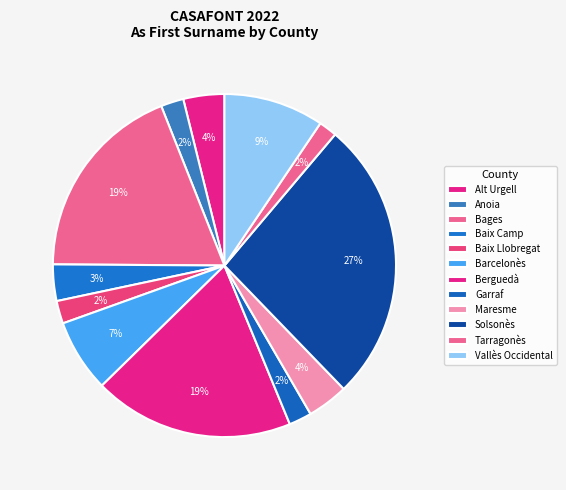

What is the smallest slice in the pie chart?

Tarragonès